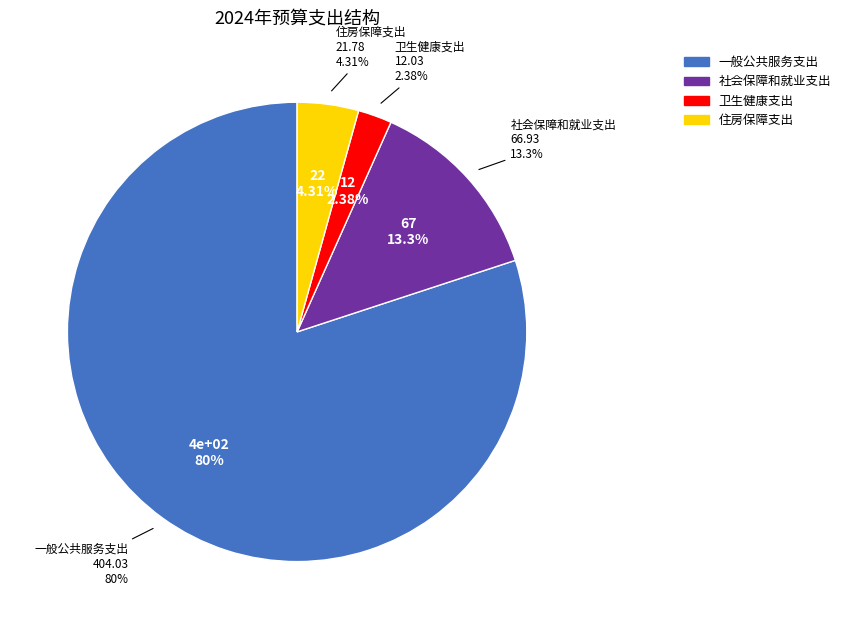

Do 住房保障支出 and 一般公共服务支出 together represent more than half of the pie?

Yes